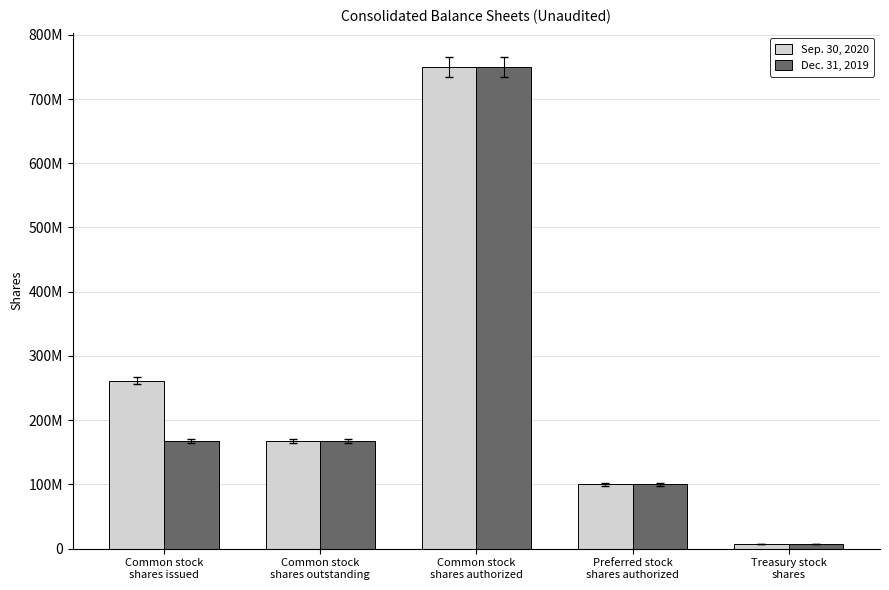

What is the value of the Sep. 30, 2020 bar at the 1st from the left?

261737622